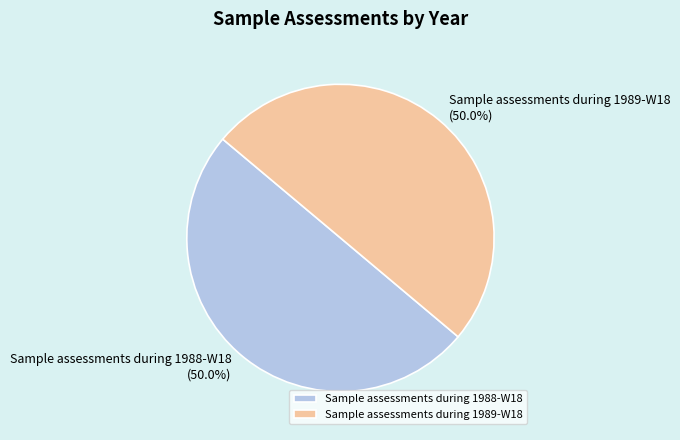

How much of the chart is everything except Sample assessments during 1989-W18?

50.0%